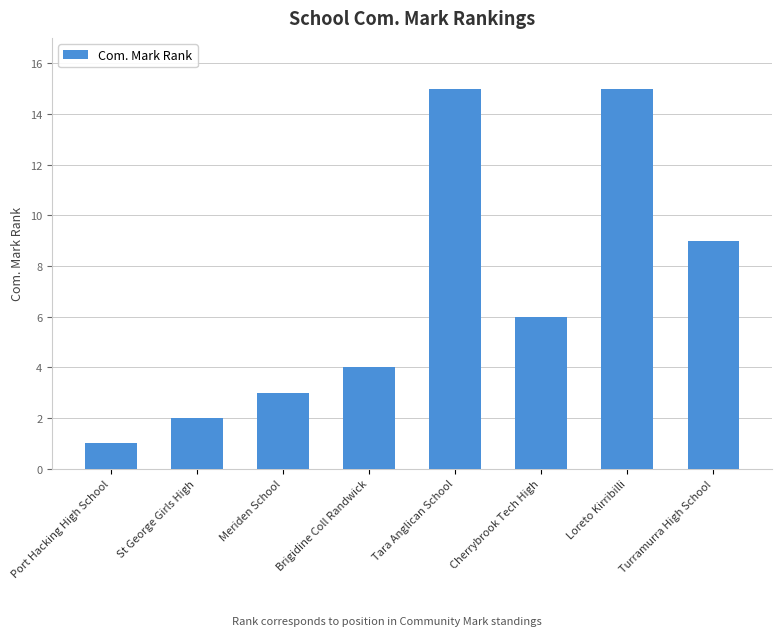

What is the sum of all values?

55